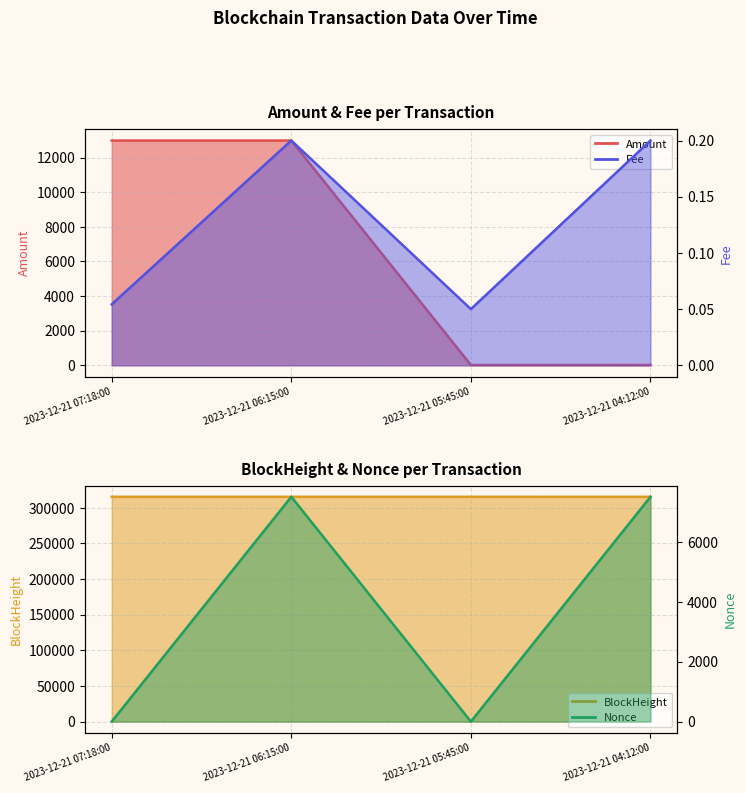

What position from the left is 2023-12-21 06:15:00?

2